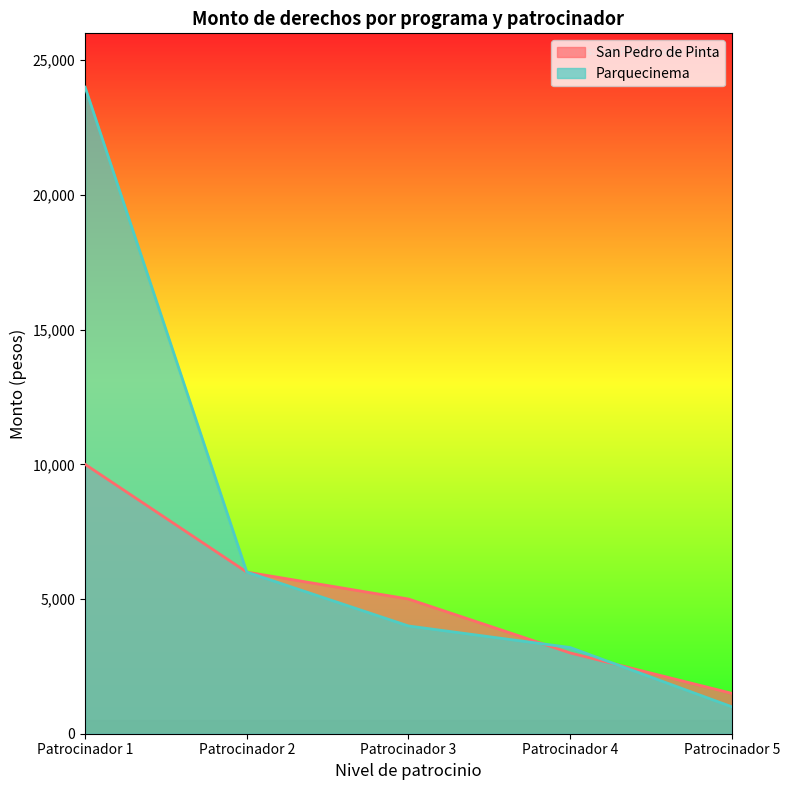

Rank the series by their average value, from highest to lowest.

Parquecinema, San Pedro de Pinta